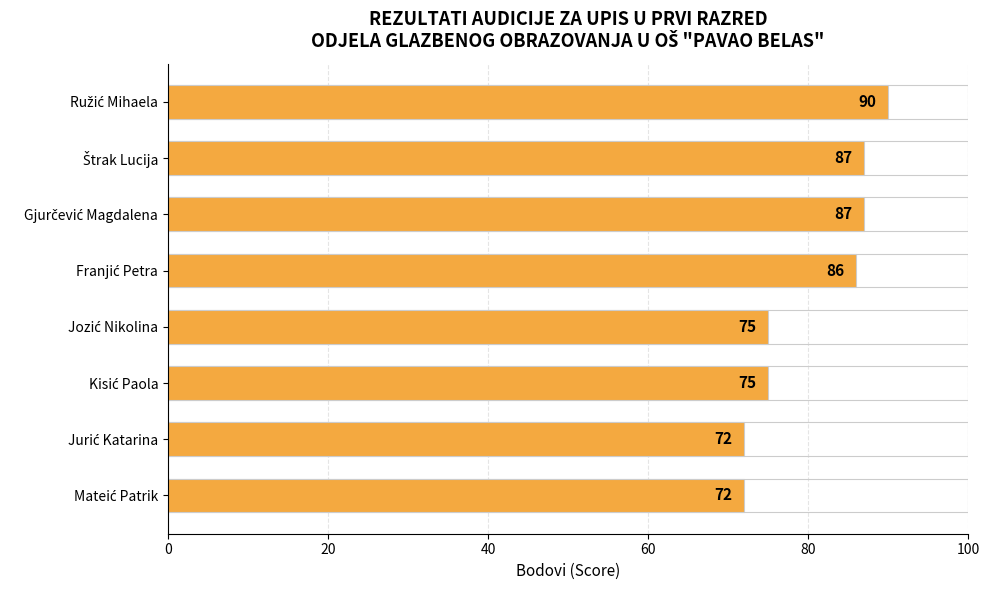

Reading top to bottom, extract all data points from this chart.

90	87	87	86	75	75	72	72